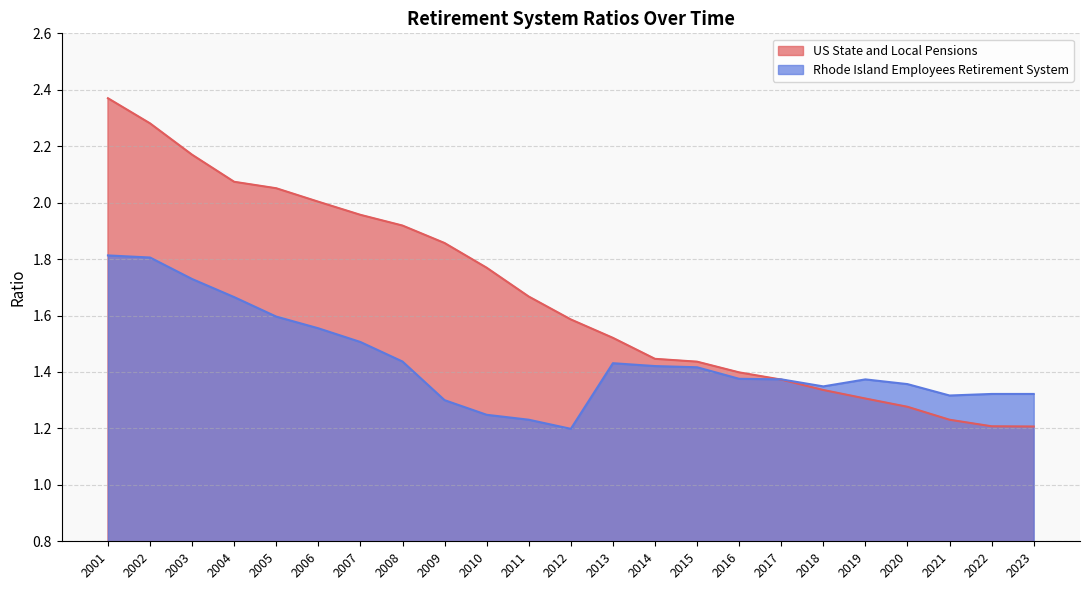

Reading left to right, transcribe all the data shown in this chart.

US State and Local Pensions: 2.4	2.3	2.2	2.1	2.1	2.0	2.0	1.9	1.9	1.8	1.7	1.6	1.5	1.4	1.4	1.4	1.4	1.3	1.3	1.3	1.2	1.2	1.2
Rhode Island Employees Retirement System: 1.8	1.8	1.7	1.7	1.6	1.6	1.5	1.4	1.3	1.2	1.2	1.2	1.4	1.4	1.4	1.4	1.4	1.3	1.4	1.4	1.3	1.3	1.3